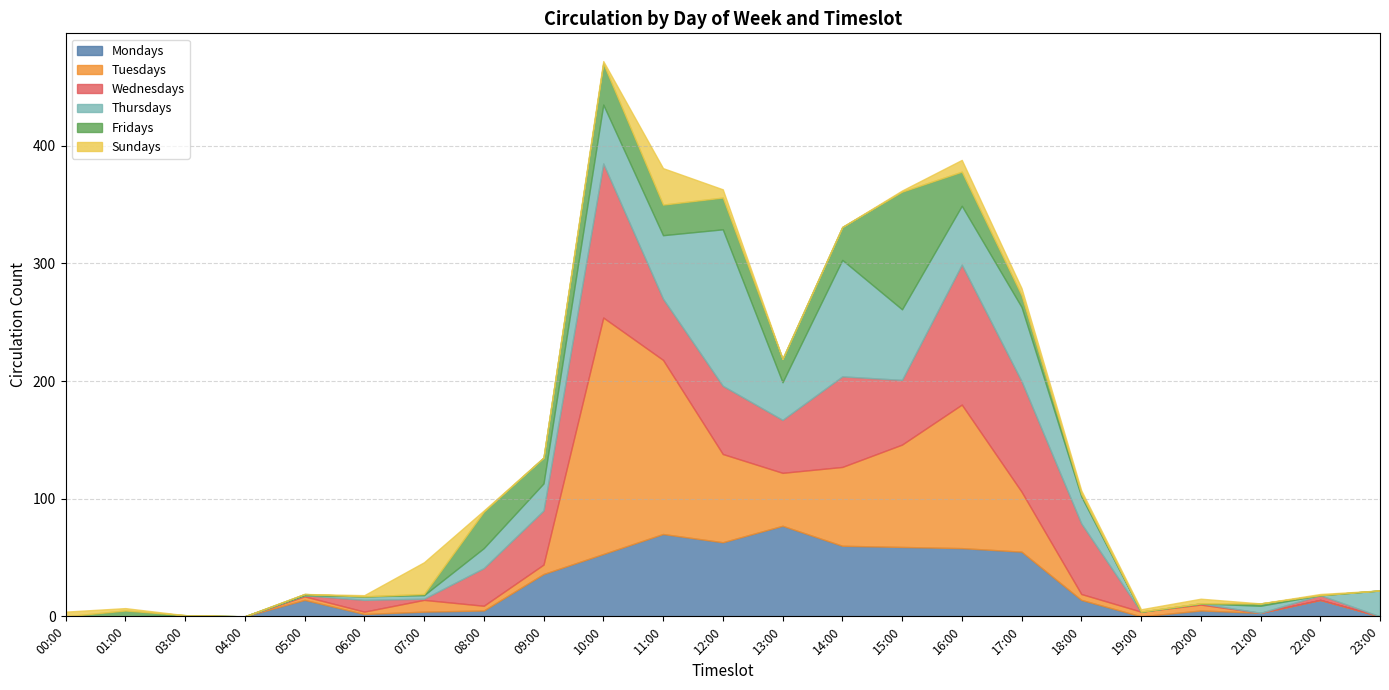

Which label corresponds to the largest value in the chart?

10:00